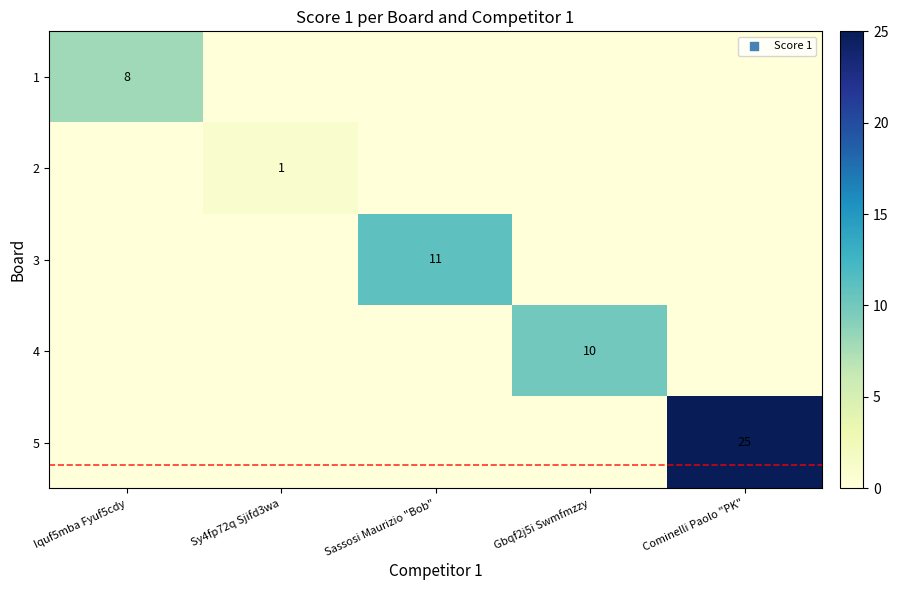

The 5 series shows 25 at Cominelli Paolo "PK". True or false?

True